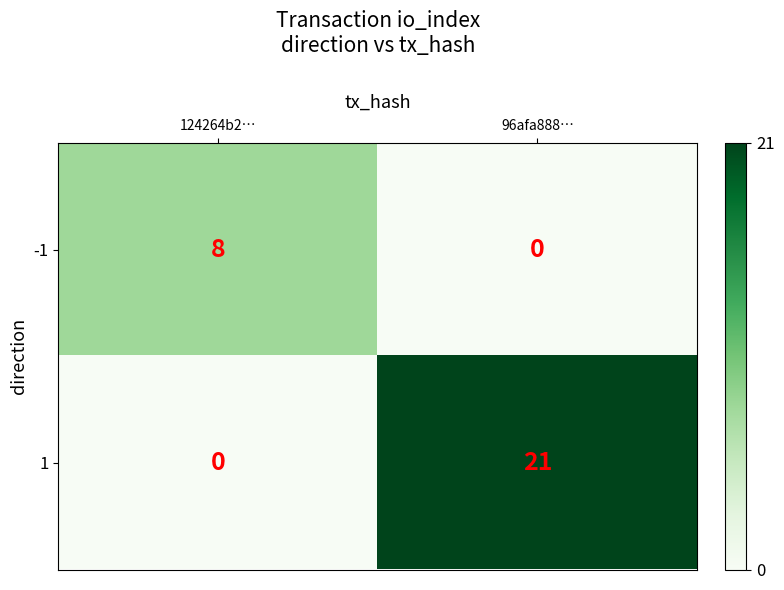

The value of 1 at 96afa888… is 33. True or false?

False